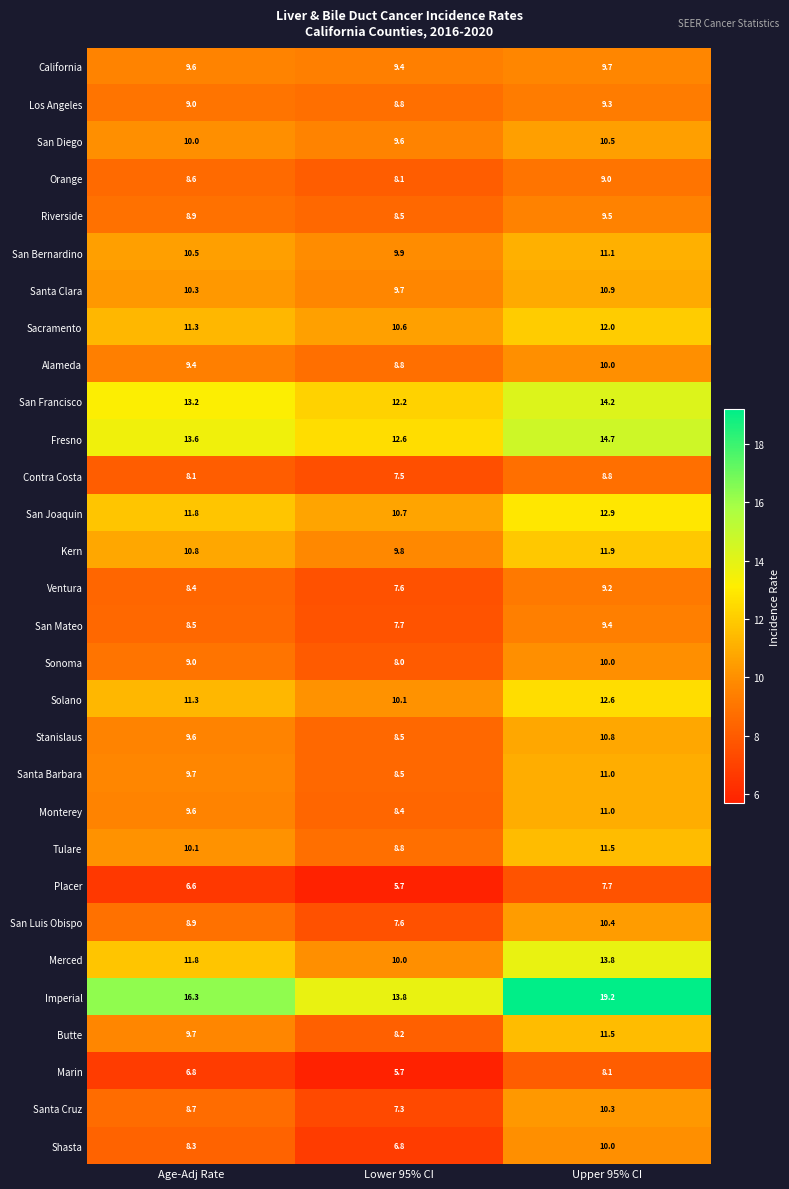

Which series has the largest total across all categories?

Imperial